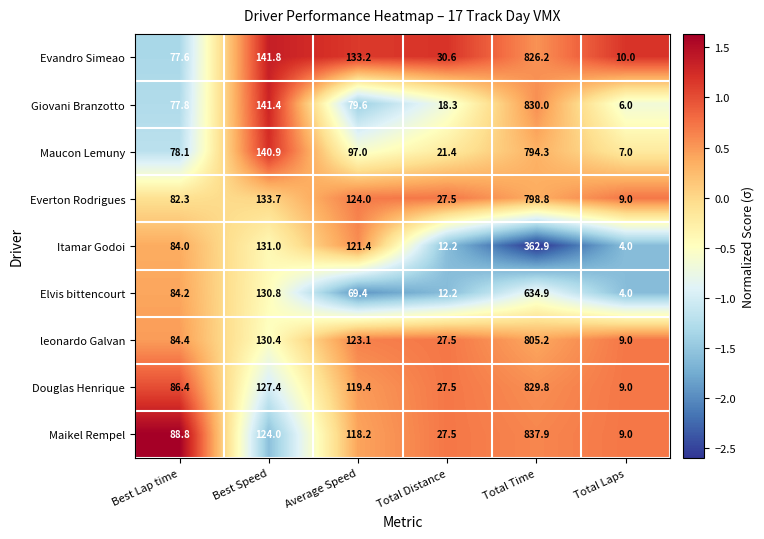

Which series has the largest range (max minus min)?

Maikel Rempel